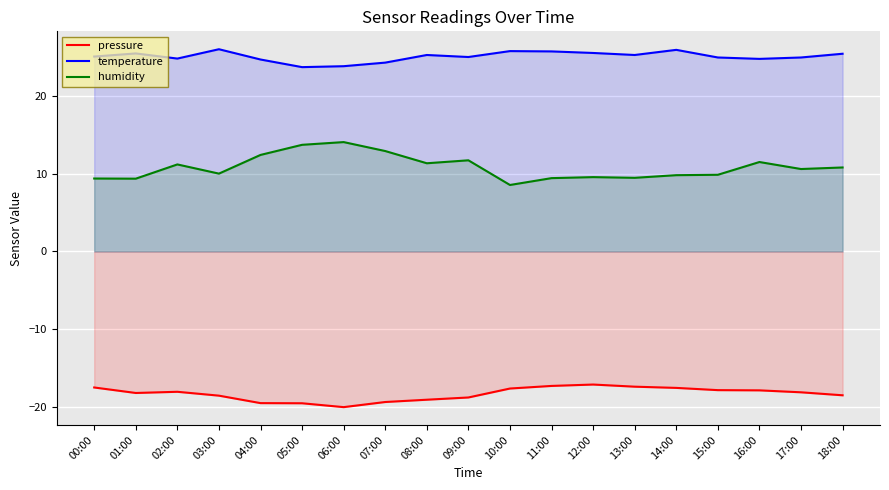

What is the difference between the humidity values at 04:00 and 11:00?

3.0